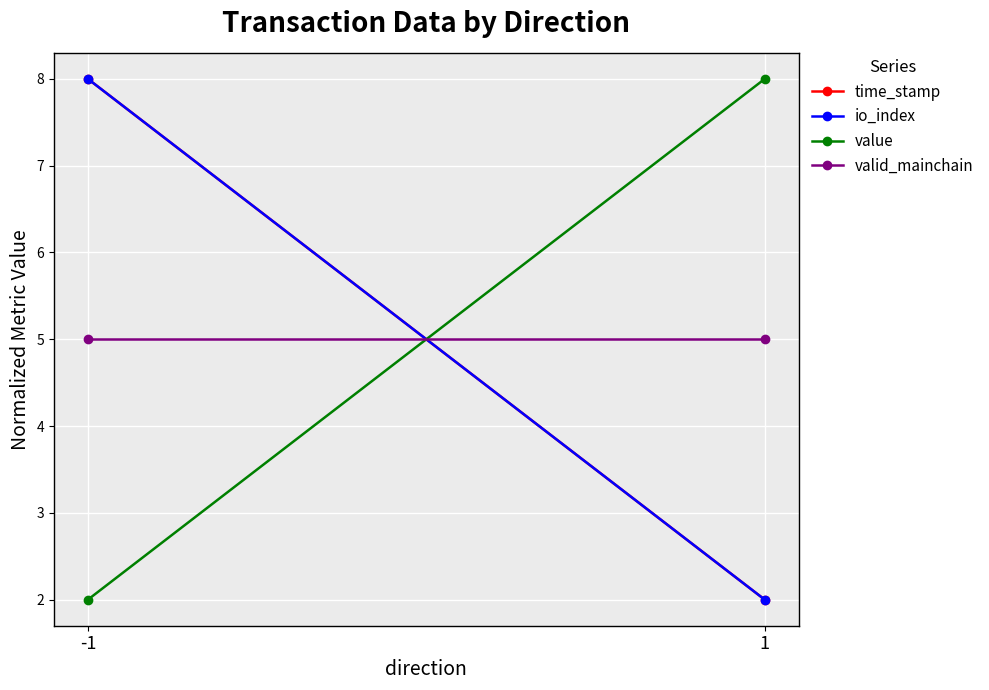

What is the minimum value shown in the chart?

2.0